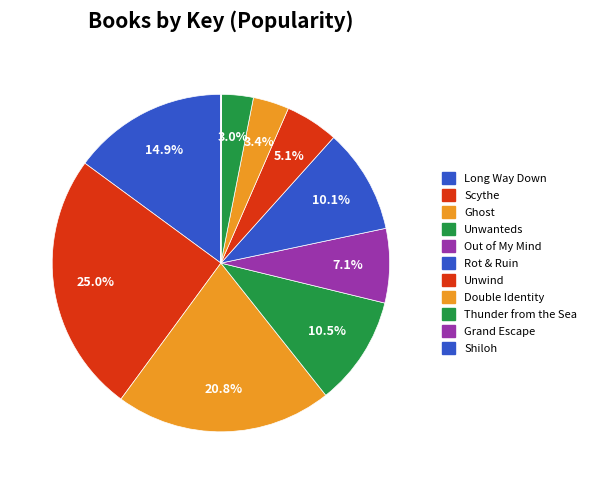

To the nearest percent, what is the average slice percentage?

9%